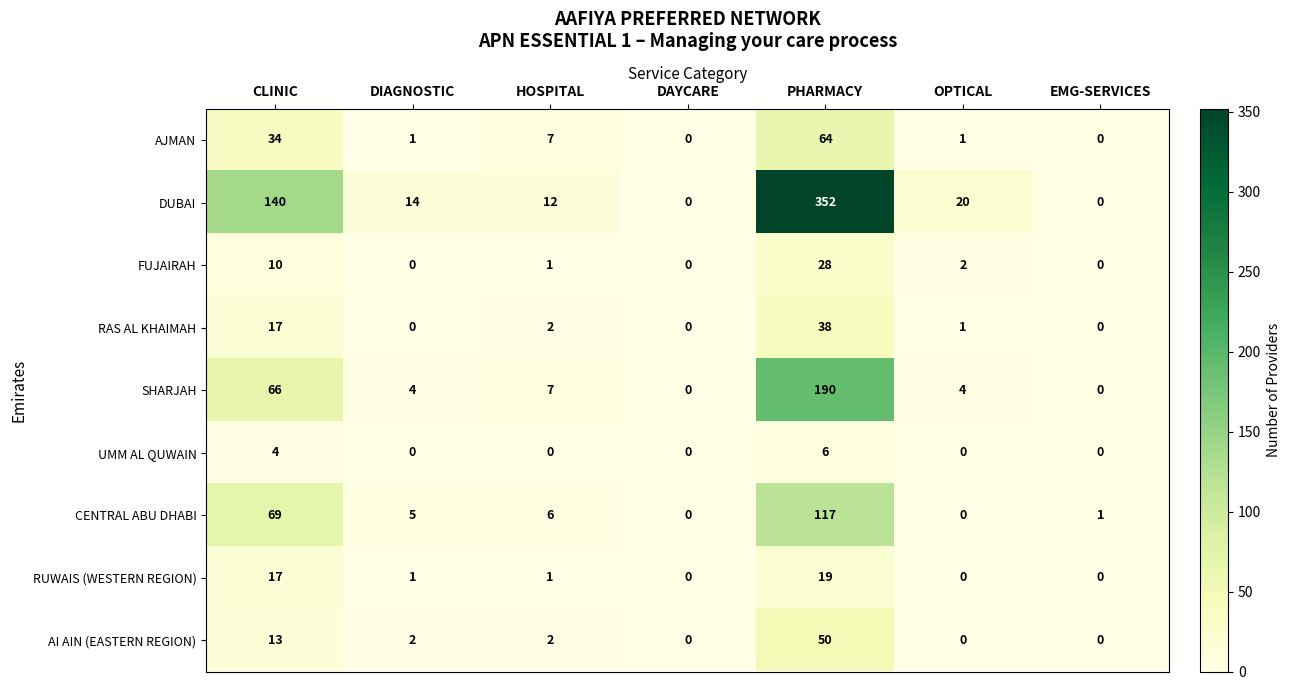

Which series has the largest total across all categories?

DUBAI